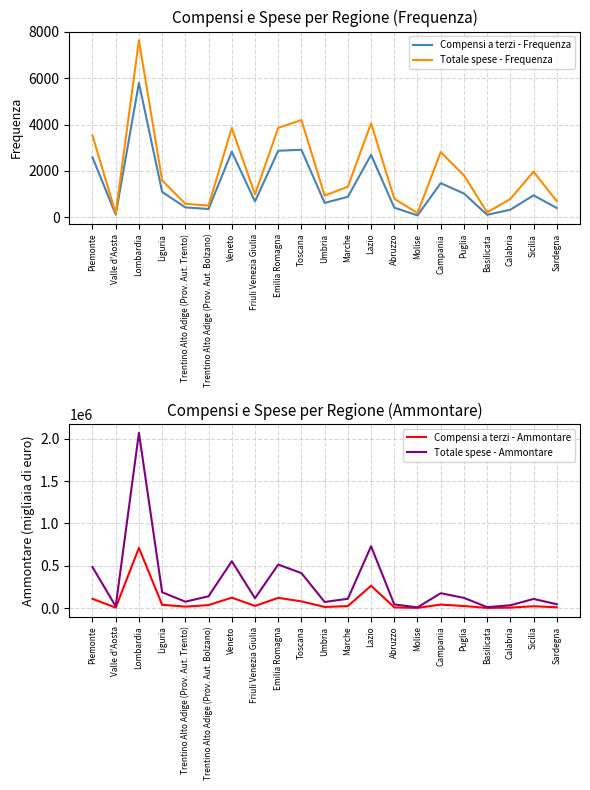

What is the minimum value for Compensi a terzi - Ammontare?

1483